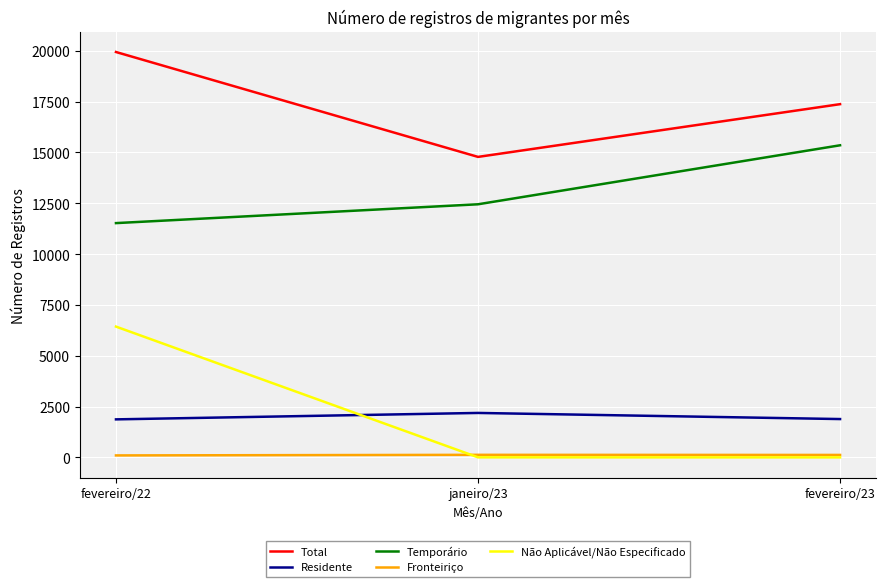

Is it true that Não Aplicável/Não Especificado equals 6437 at fevereiro/22?

True